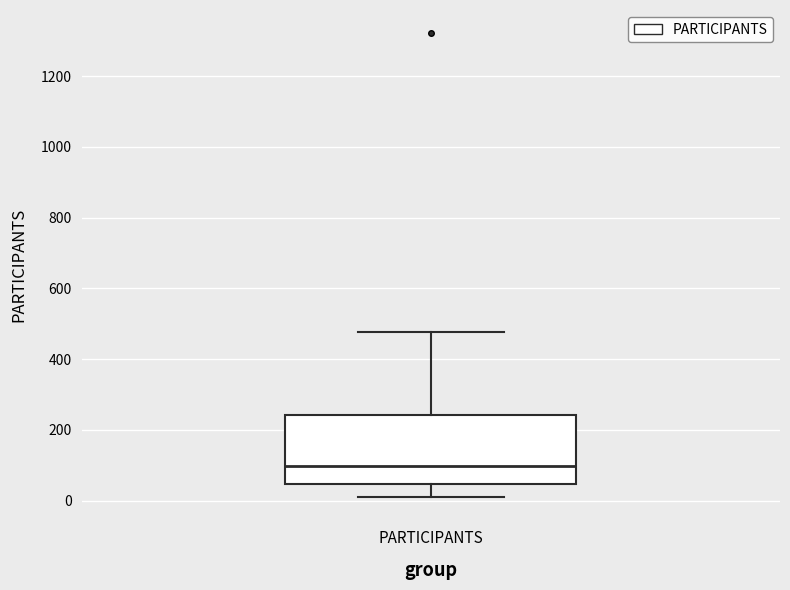

Read this box plot against the y-axis: the position of the median line, the range covered by the box, and the ends of both whiskers. The values are not printed on the chart, so give them approximately, as read against the axis.

median 100, box 40 to 240, whiskers 20 to 480